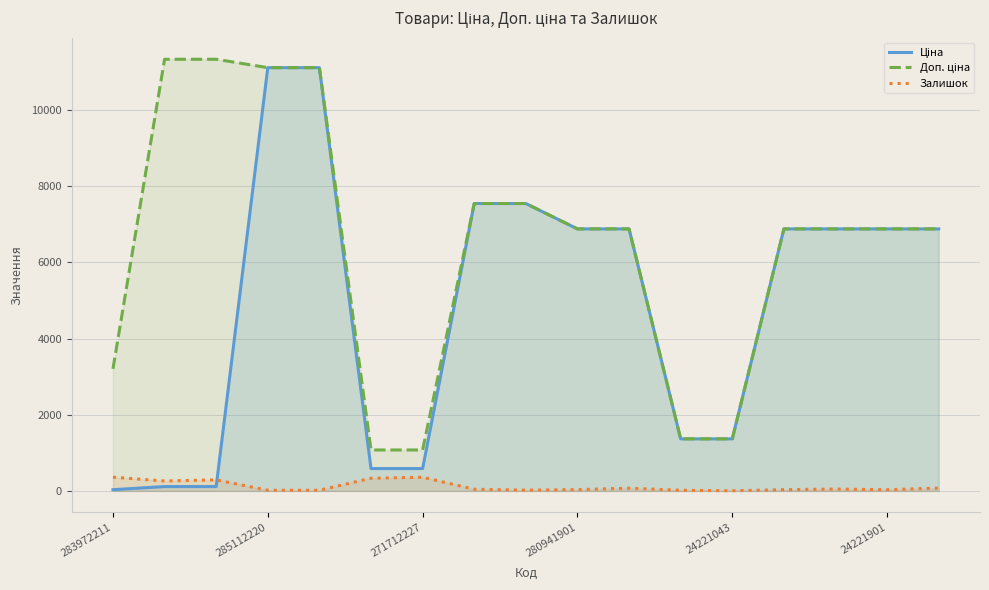

What is the difference between the maximum and minimum values in the Залишок series?

356.0